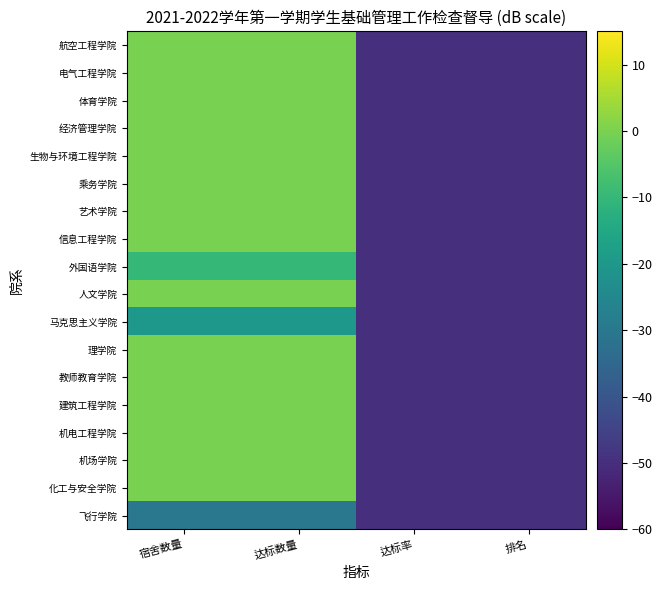

How many series are shown in this chart?

18